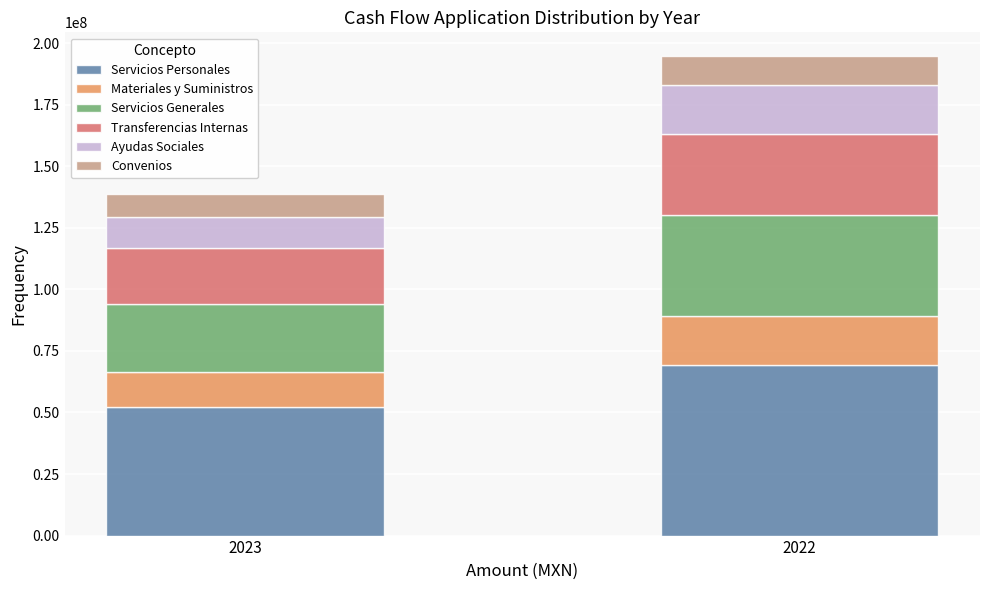

Reading left to right, list the values for the Servicios Personales series.

2023=52063807.3	2022=69293963.5